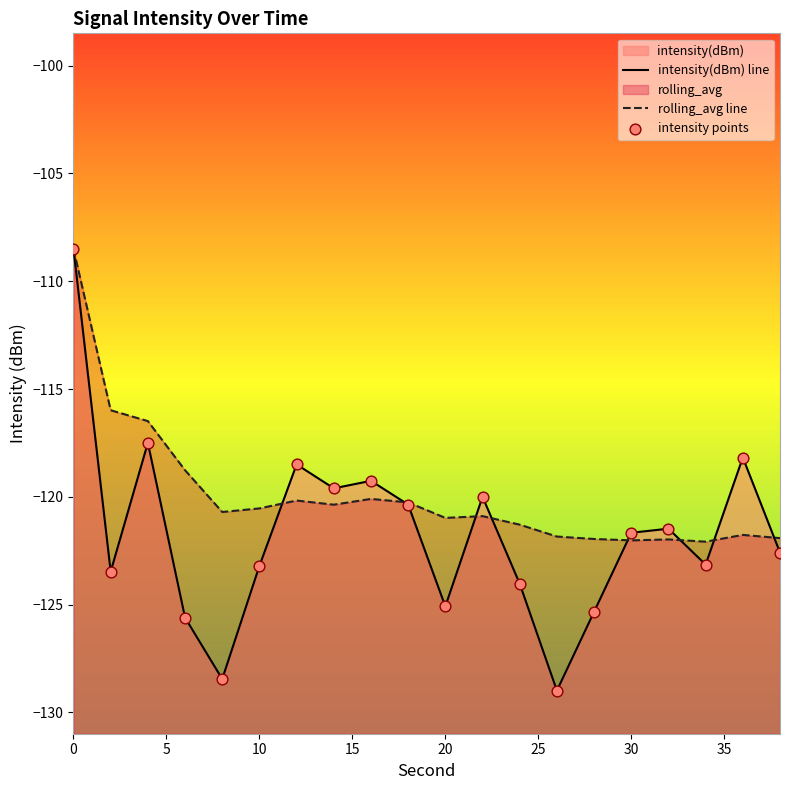

Which series reaches the minimum Y coordinate?

intensity(dBm) line